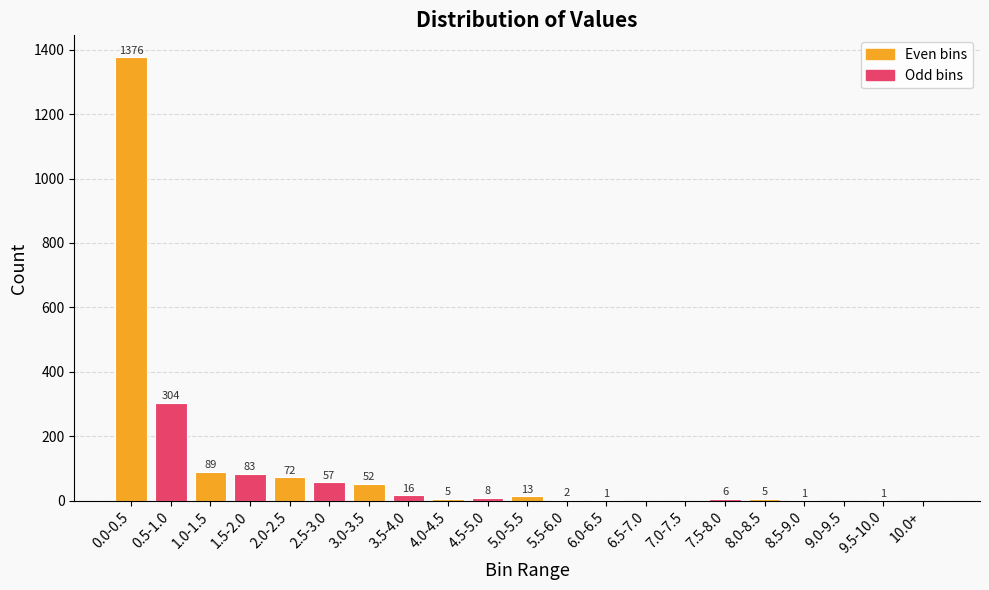

What is the change in value from 1.0-1.5 to 6.5-7.0?

-89